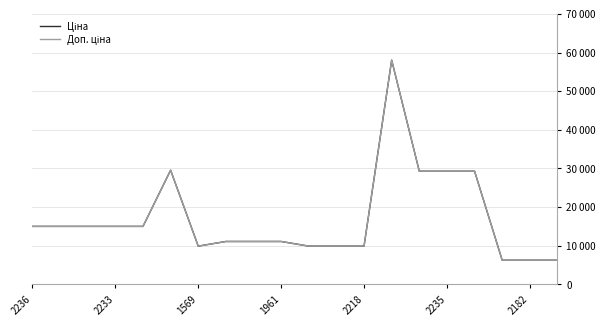

Is this an area chart (filled region under the line)?

No